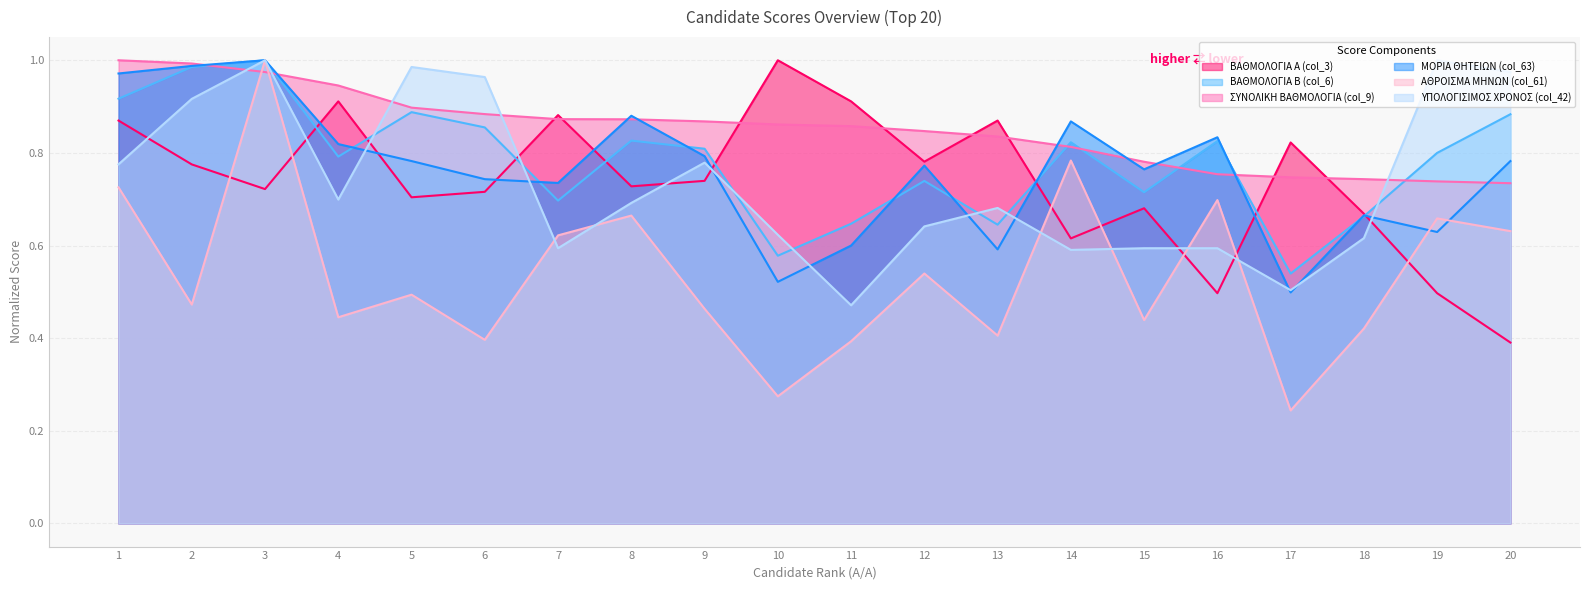

Rank the series at 6 from lowest to highest value.

ΑΘΡΟΙΣΜΑ ΜΗΝΩΝ (col_61), ΒΑΘΜΟΛΟΓΙΑ Α (col_3), ΜΟΡΙΑ ΘΗΤΕΙΩΝ (col_63), ΒΑΘΜΟΛΟΓΙΑ Β (col_6), ΣΥΝΟΛΙΚΗ ΒΑΘΜΟΛΟΓΙΑ (col_9), ΥΠΟΛΟΓΙΣΙΜΟΣ ΧΡΟΝΟΣ (col_42)